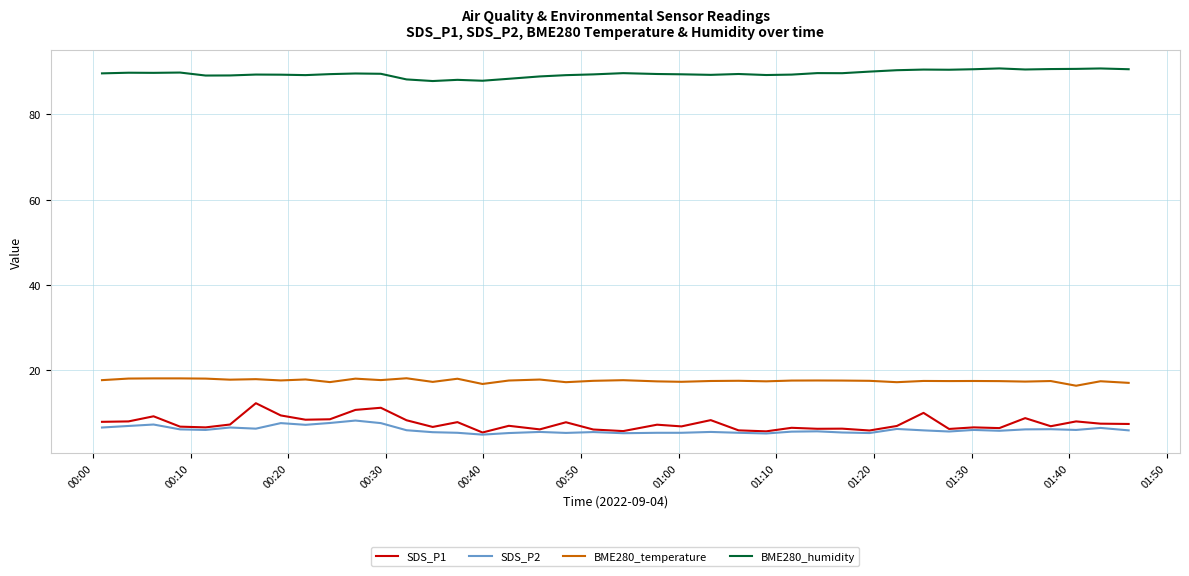

What is the sum of all BME280_humidity values?

3583.3